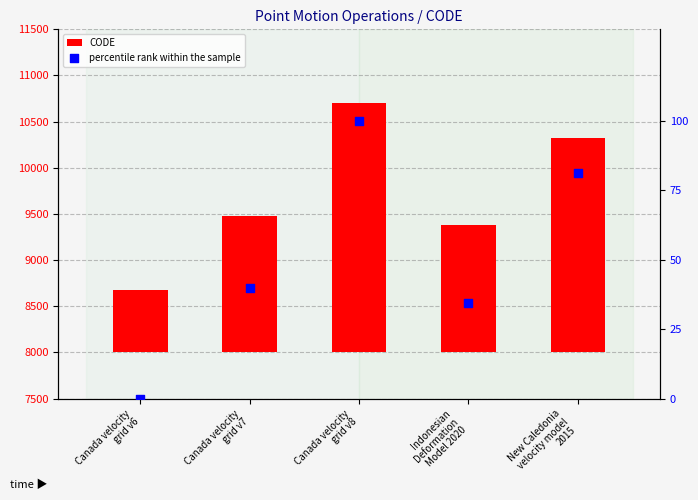

What are all the series names shown in the legend?

CODE, percentile rank within the sample